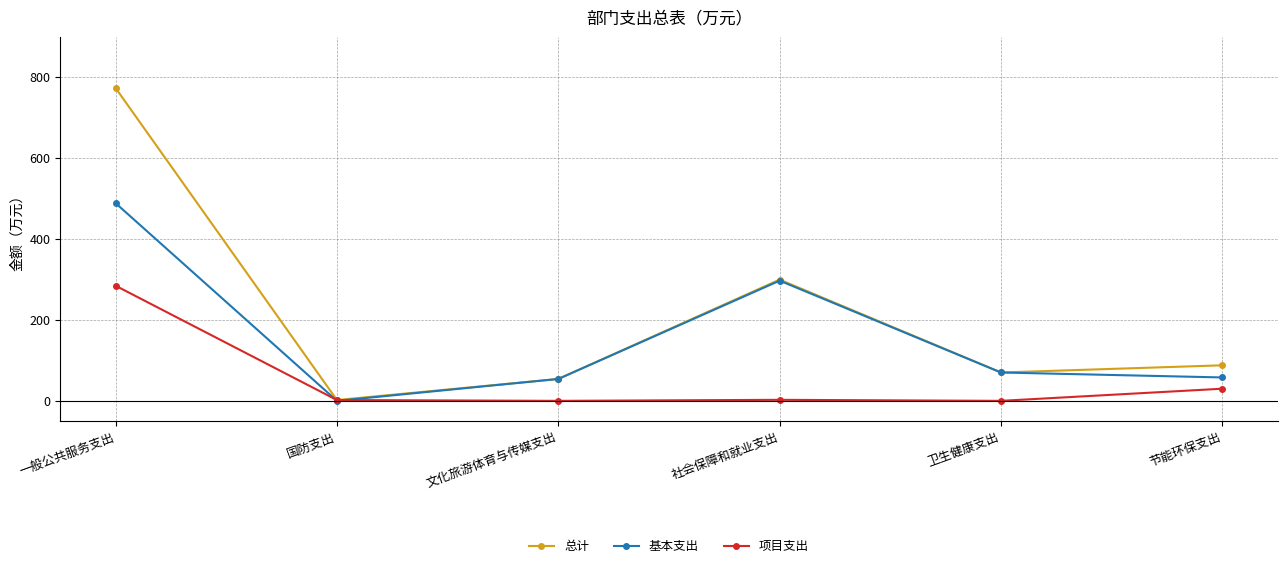

What is the value of the 基本支出 point at the 1st from the left?

488.4